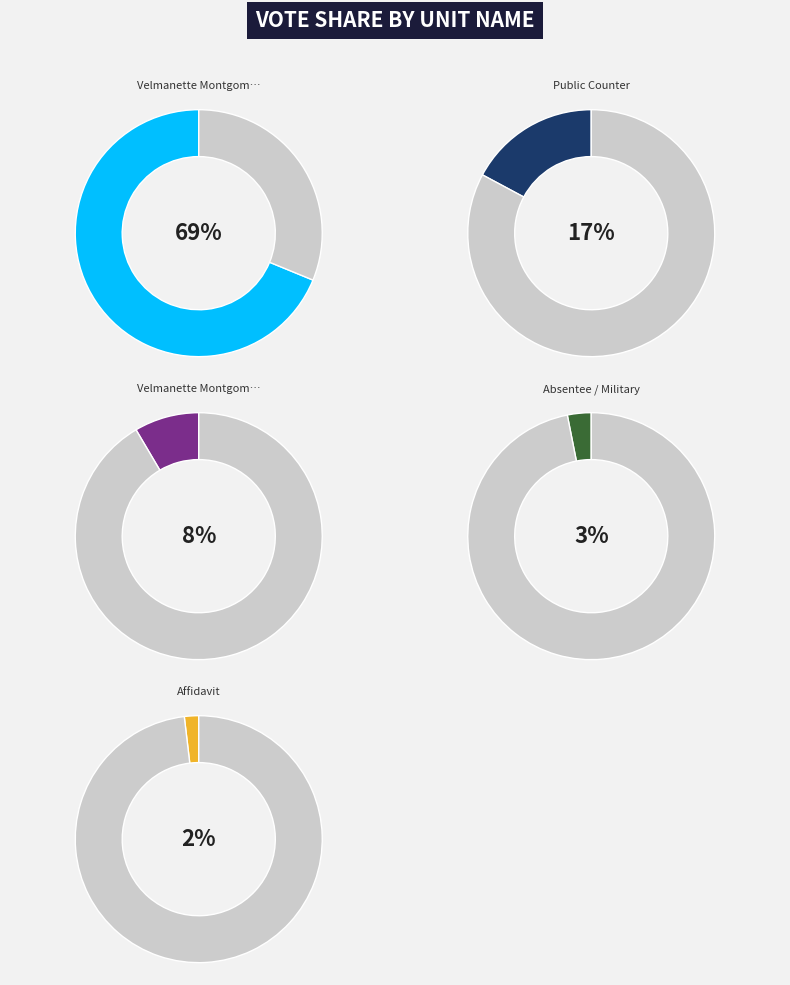

Is it true that Absentee / Military is 3% of the pie?

True